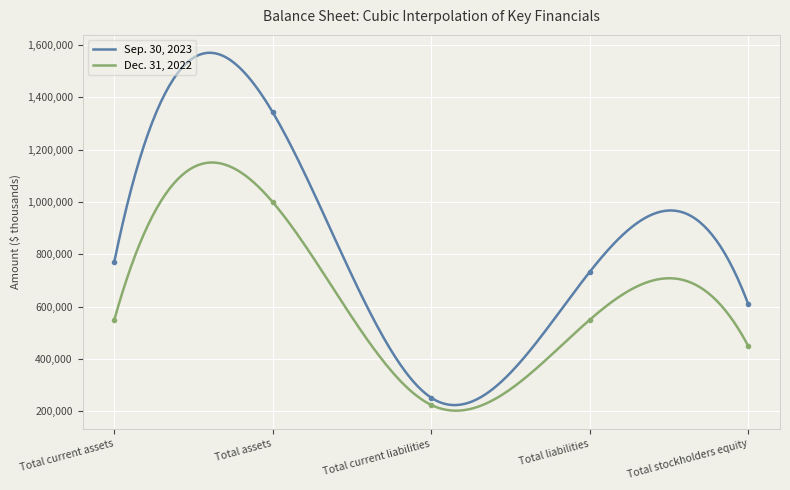

True or false: Dec. 31, 2022 has a value of 162810 at Total liabilities.

False